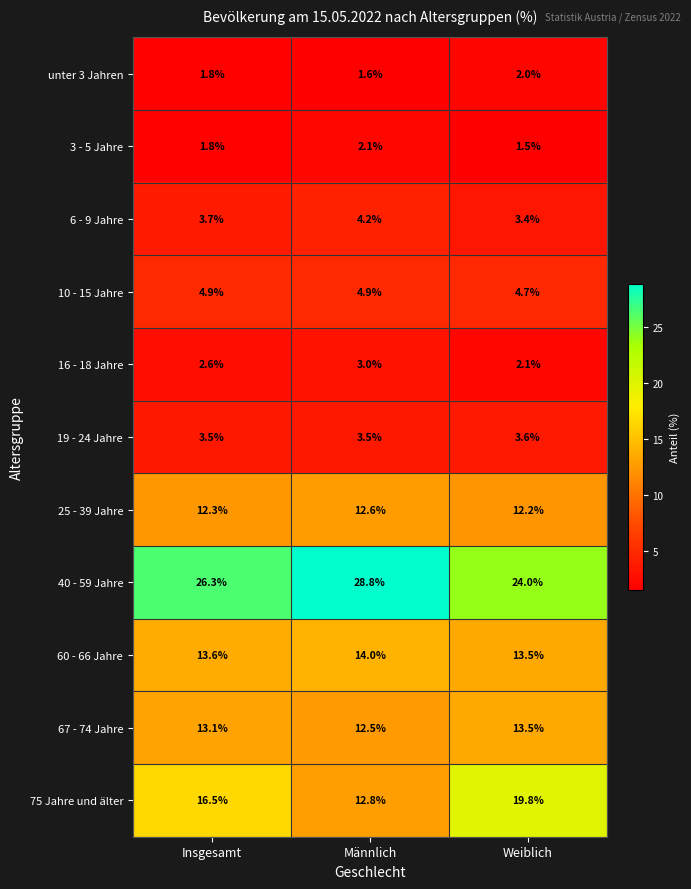

What is the total value across all series at Weiblich?

100.3